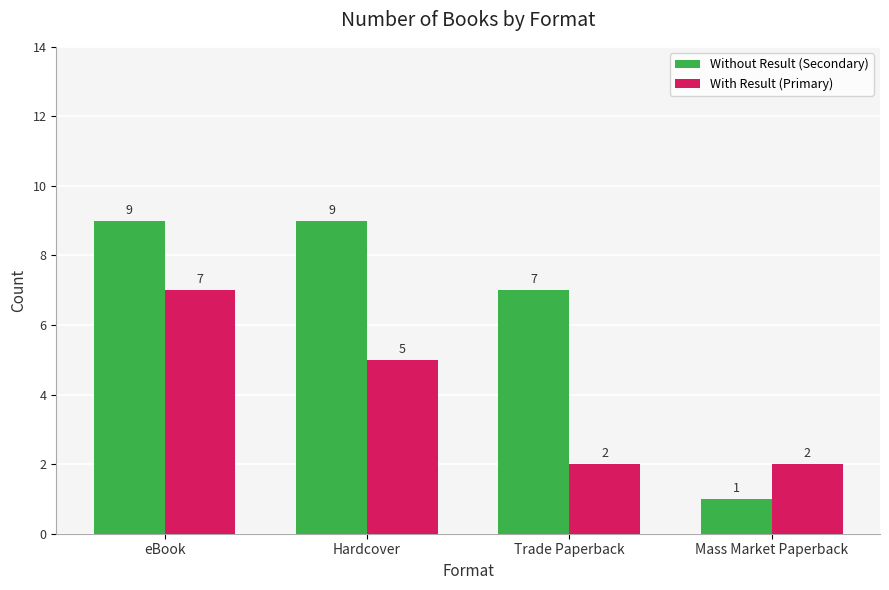

Reading right to left, list all the values displayed in this chart.

Without Result (Secondary): Mass Market Paperback=1	Trade Paperback=7	Hardcover=9	eBook=9
With Result (Primary): Mass Market Paperback=2	Trade Paperback=2	Hardcover=5	eBook=7